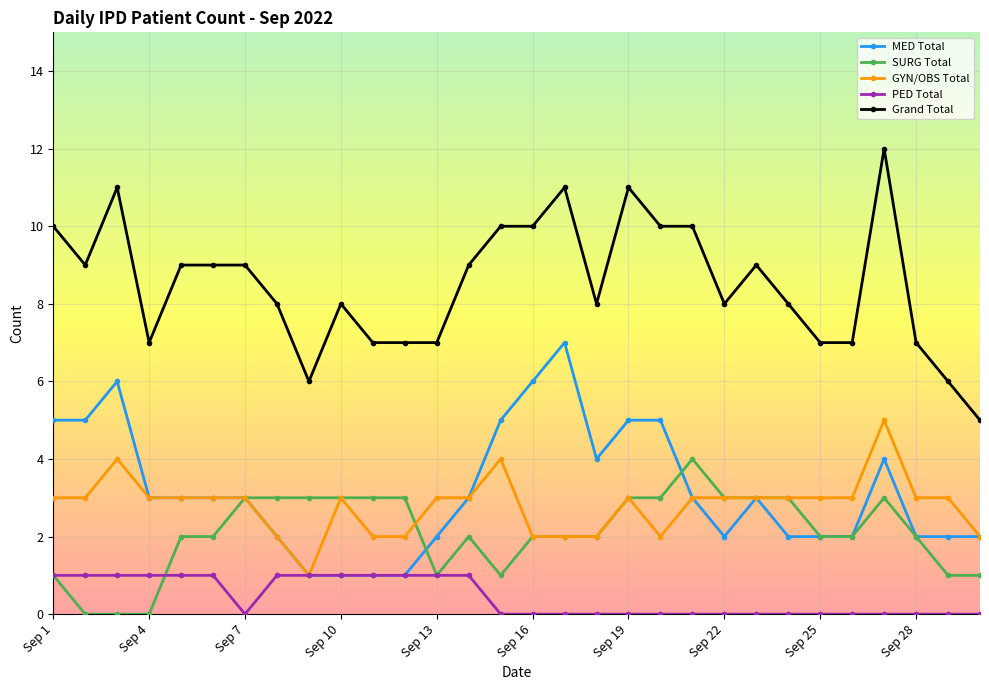

True or false: PED Total and Grand Total cross at least once.

False